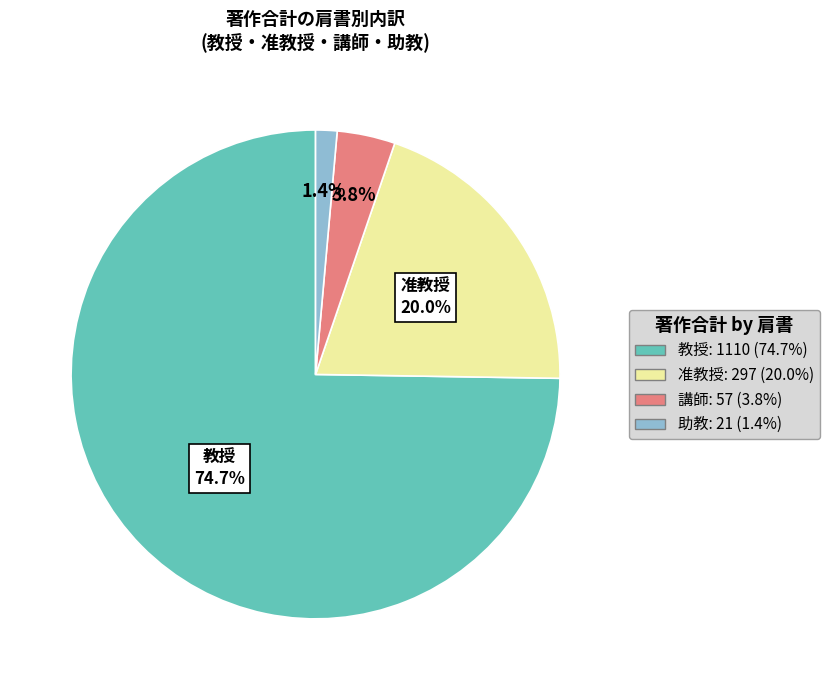

Is there any slice that represents more than half of the pie?

Yes